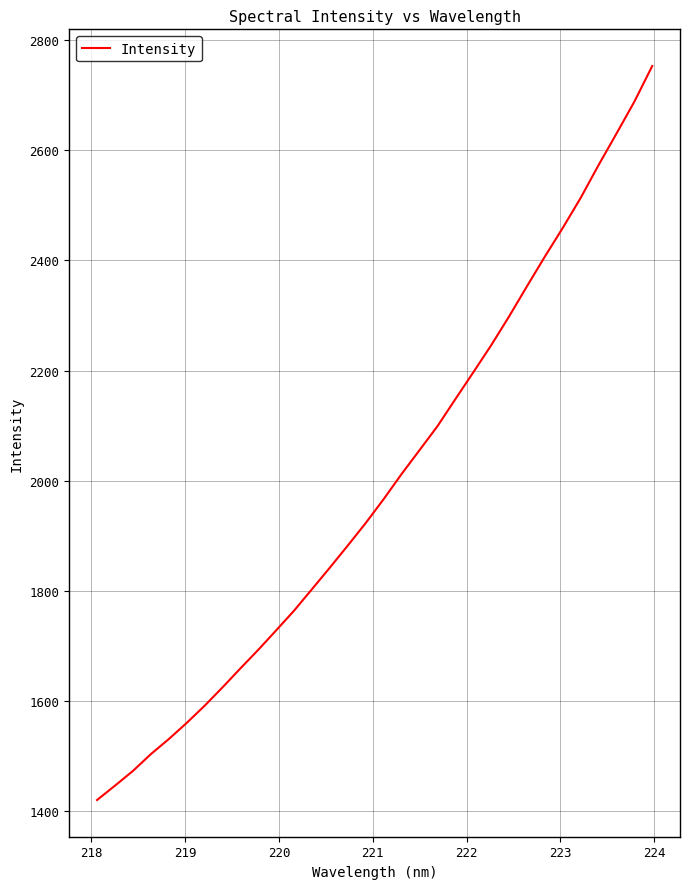

What is the smallest value displayed?

1420.6